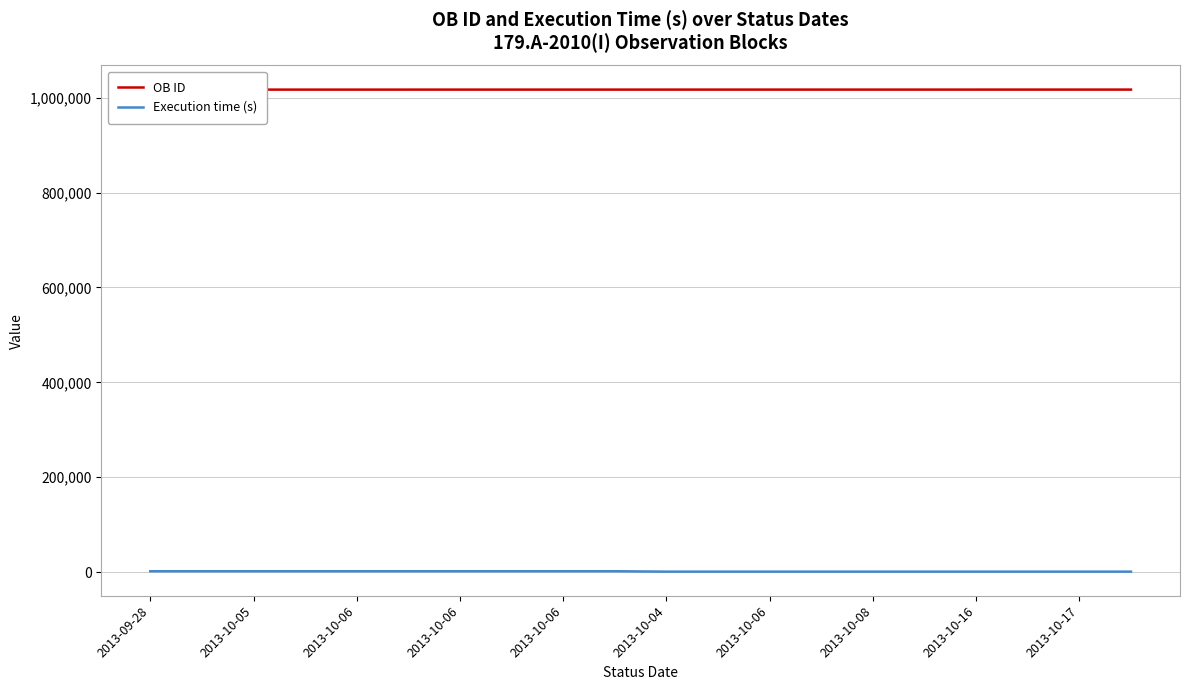

Reading left to right, transcribe all the data shown in this chart.

OB ID: 1016977	1016980	1016983	1016986	1016989	1016992	1016995	1016998	1017001	1017004	1017008	1017011	1017014	1017017	1017020	1017023	1017026	1017029	1017032	1017036
Execution time (s): 1845	1845	1845	1845	1845	1845	1845	1845	1845	1845	1005	1005	1005	1005	1005	1005	1005	1005	1005	1005